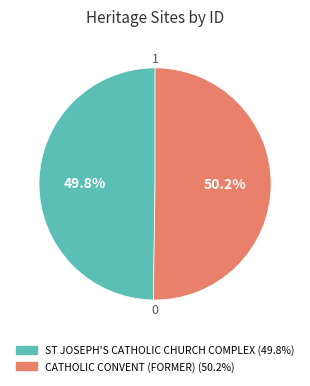

Is there a majority slice in this chart?

Yes